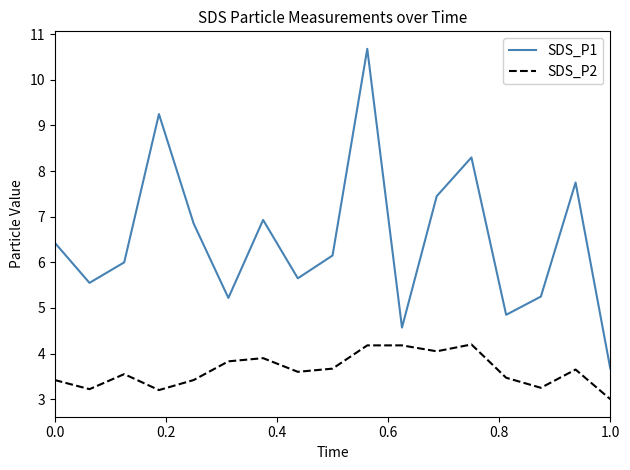

List the series in order of their peak value, highest first.

SDS_P1, SDS_P2